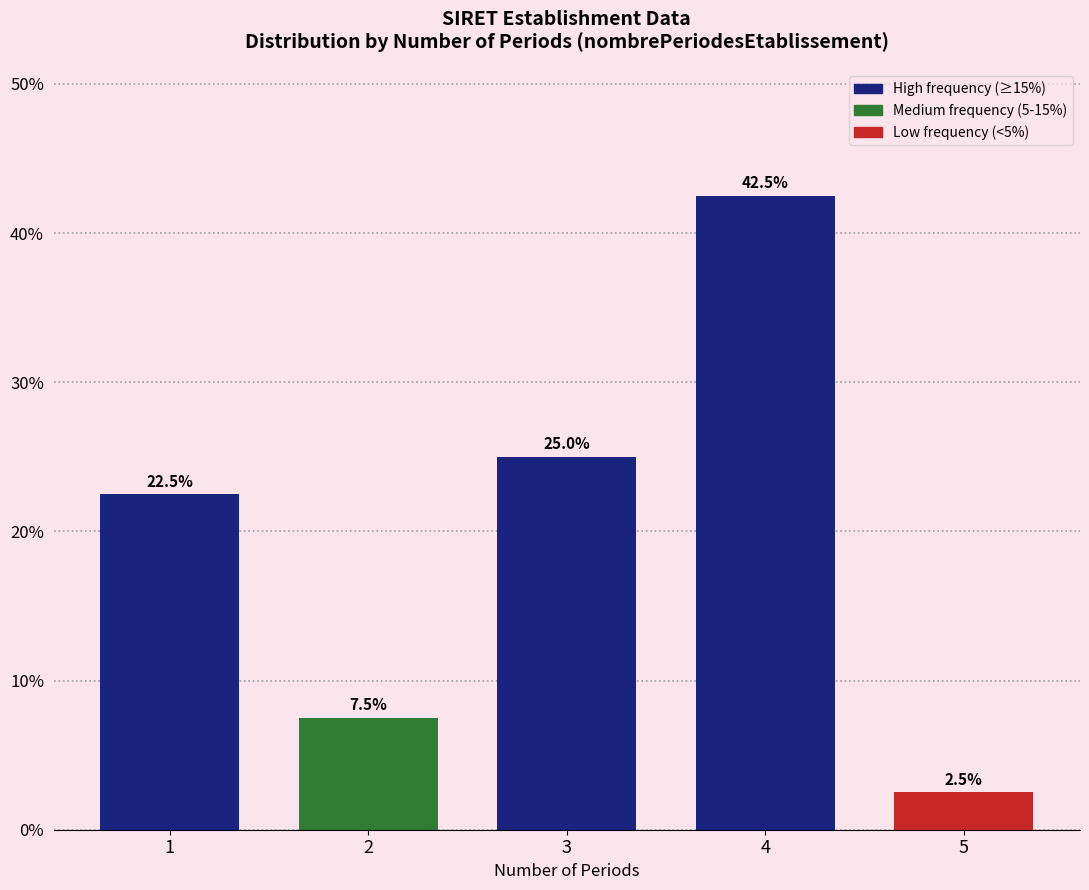

Reading right to left, transcribe all the data shown in this chart.

5=2.5	4=42.5	3=25.0	2=7.5	1=22.5